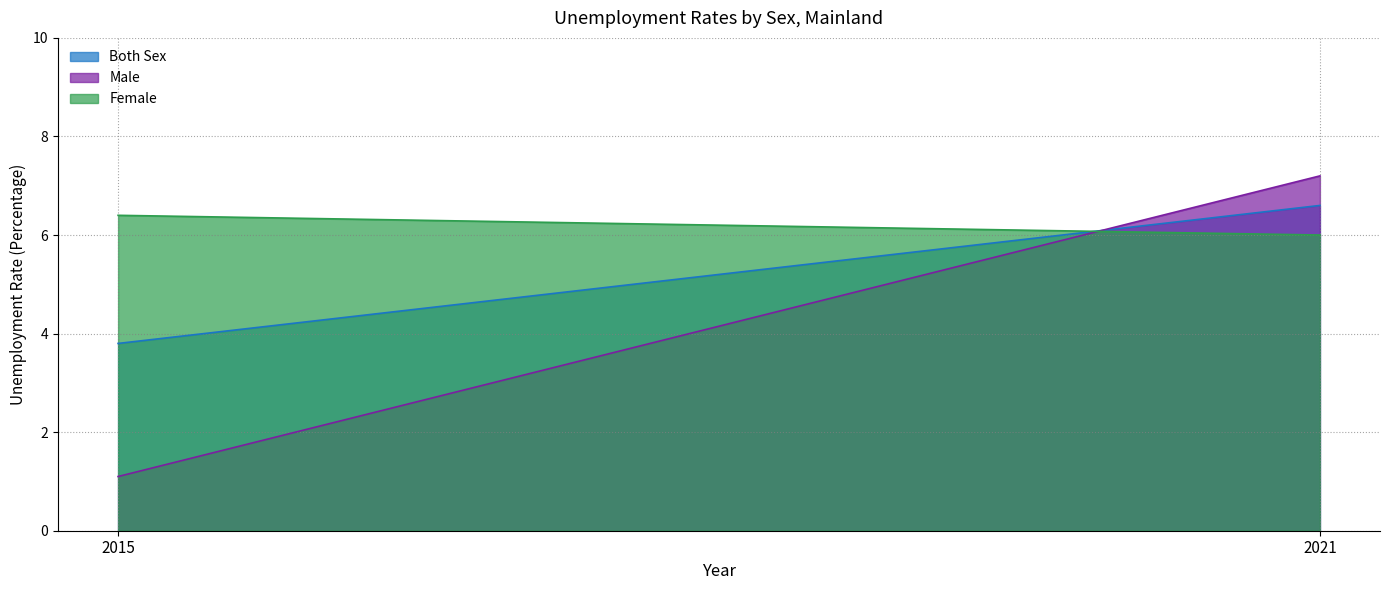

Reading right to left, extract all data points from this chart.

Both Sex: 6.6	3.8
Male: 7.2	1.1
Female: 6.0	6.4